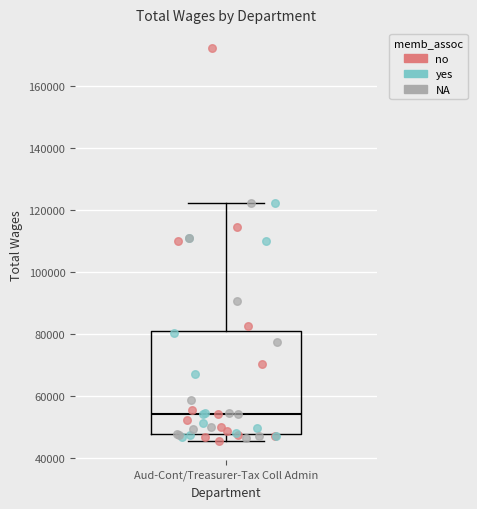

Read this box plot against the y-axis: the position of the median line, the range covered by the box, and the ends of both whiskers. The values are not printed on the chart, so give them approximately, as read against the axis.

median 54000, box 48000 to 80000, whiskers 46000 to 122000